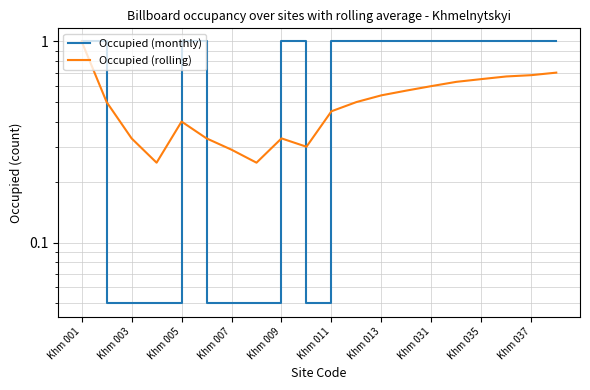

What is the difference between the maximum and minimum values in the Occupied (monthly) series?

0.9